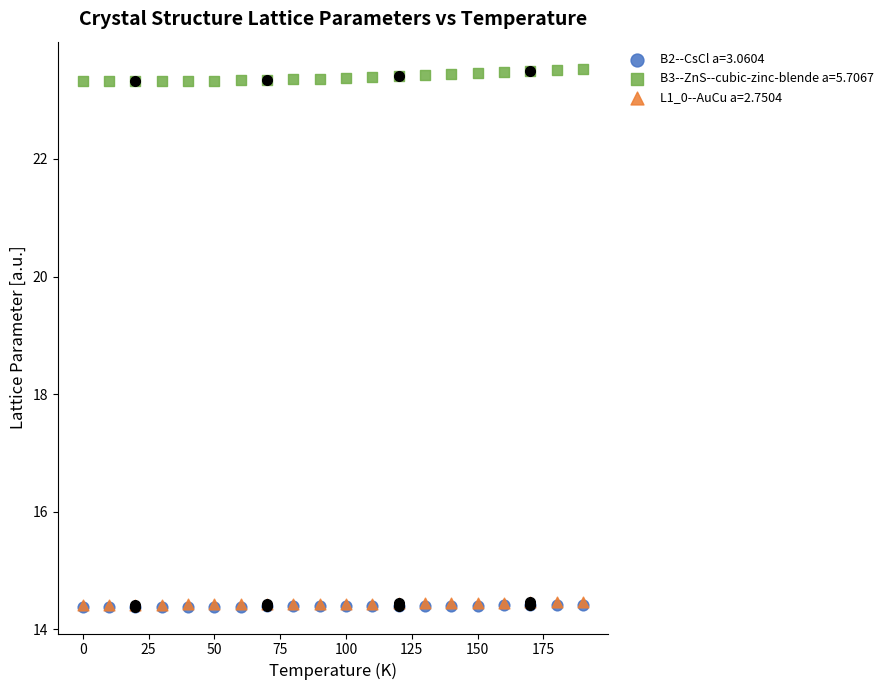

What are all the series names shown in the legend?

B2--CsCl a=3.0604, B3--ZnS--cubic-zinc-blende a=5.7067, L1_0--AuCu a=2.7504